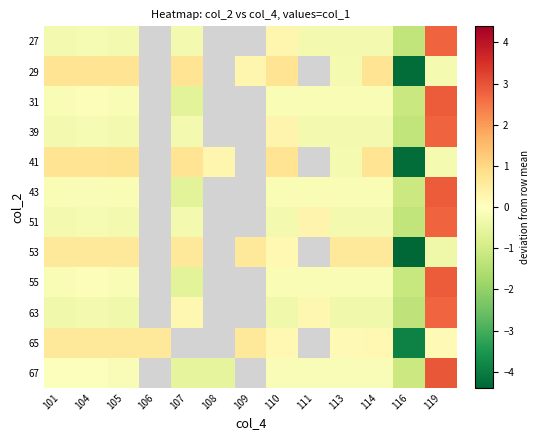

What is the maximum value for 39?

2.8